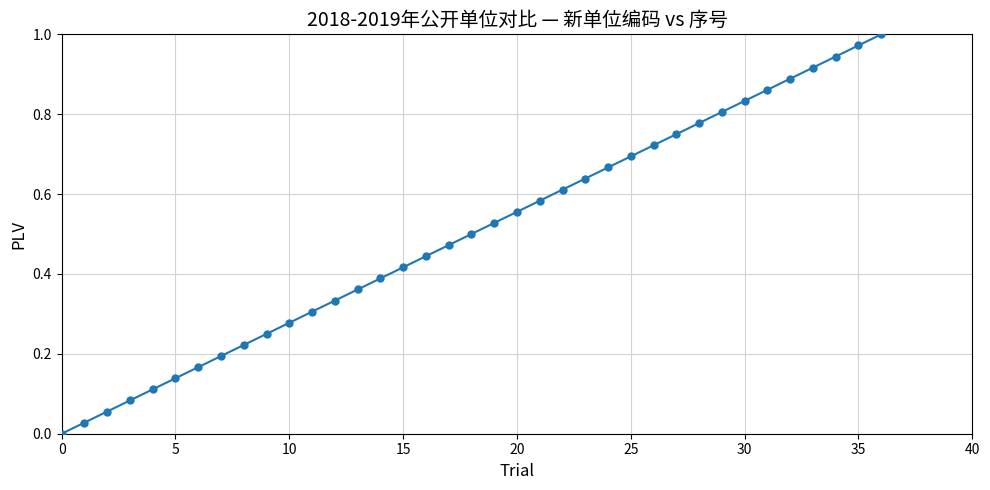

True or false: the data has more than 1 interior local peaks.

False